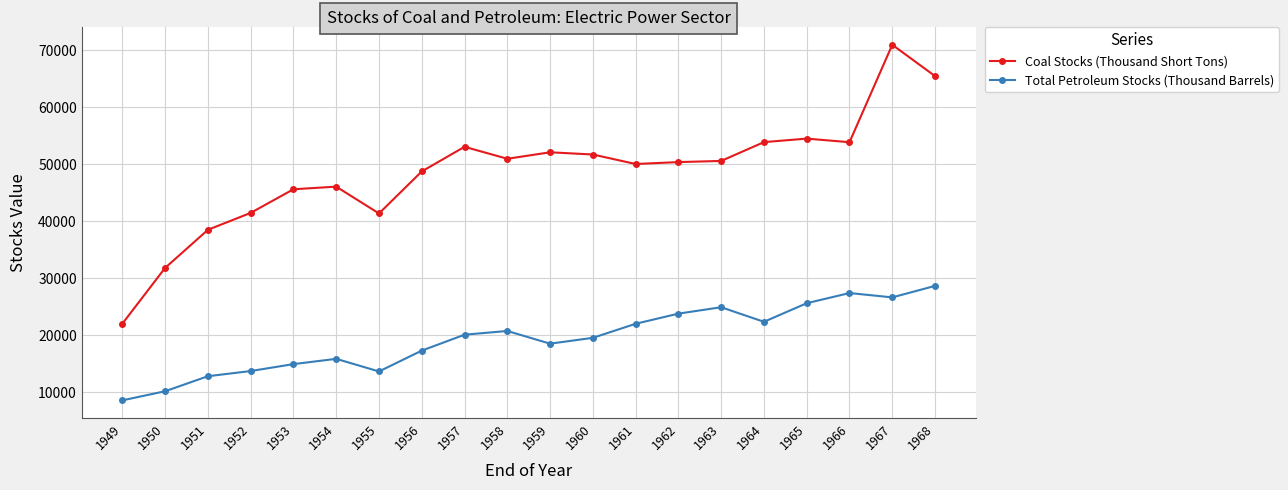

Does the chart have visible grid lines?

Yes